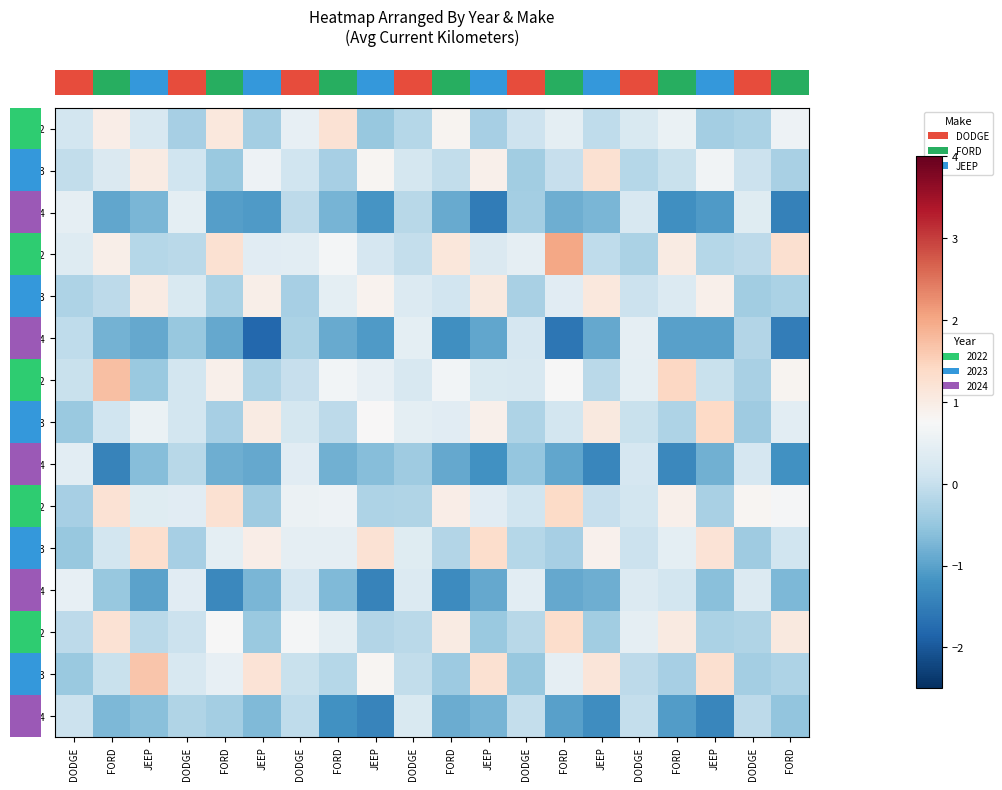

Is it true that row_3 equals 0.1 at JEEP?

False